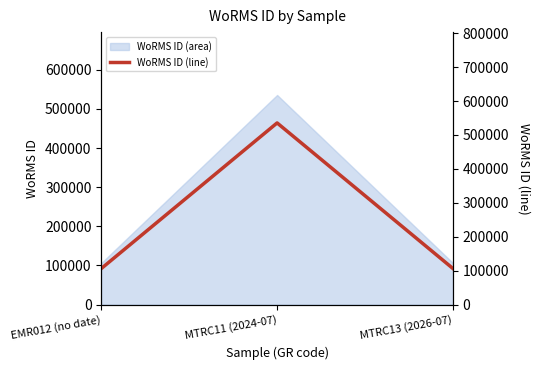

The value at EMR012 (no date) is 106122. True or false?

True